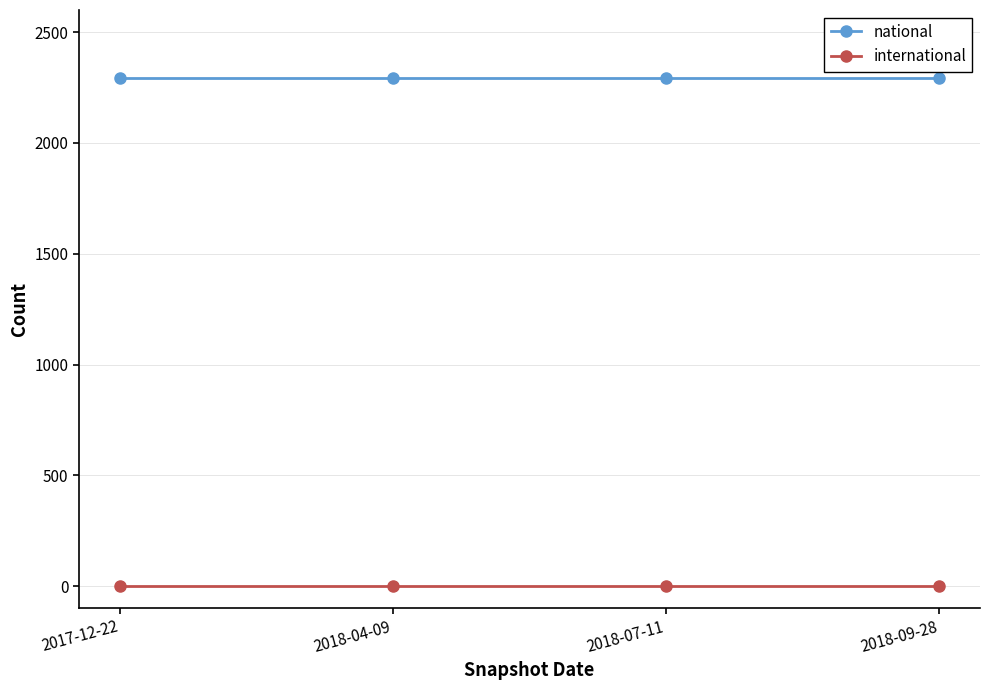

Reading left to right, what are all the values shown in this chart?

national: 2291	2291	2291	2291
international: 0	0	0	0